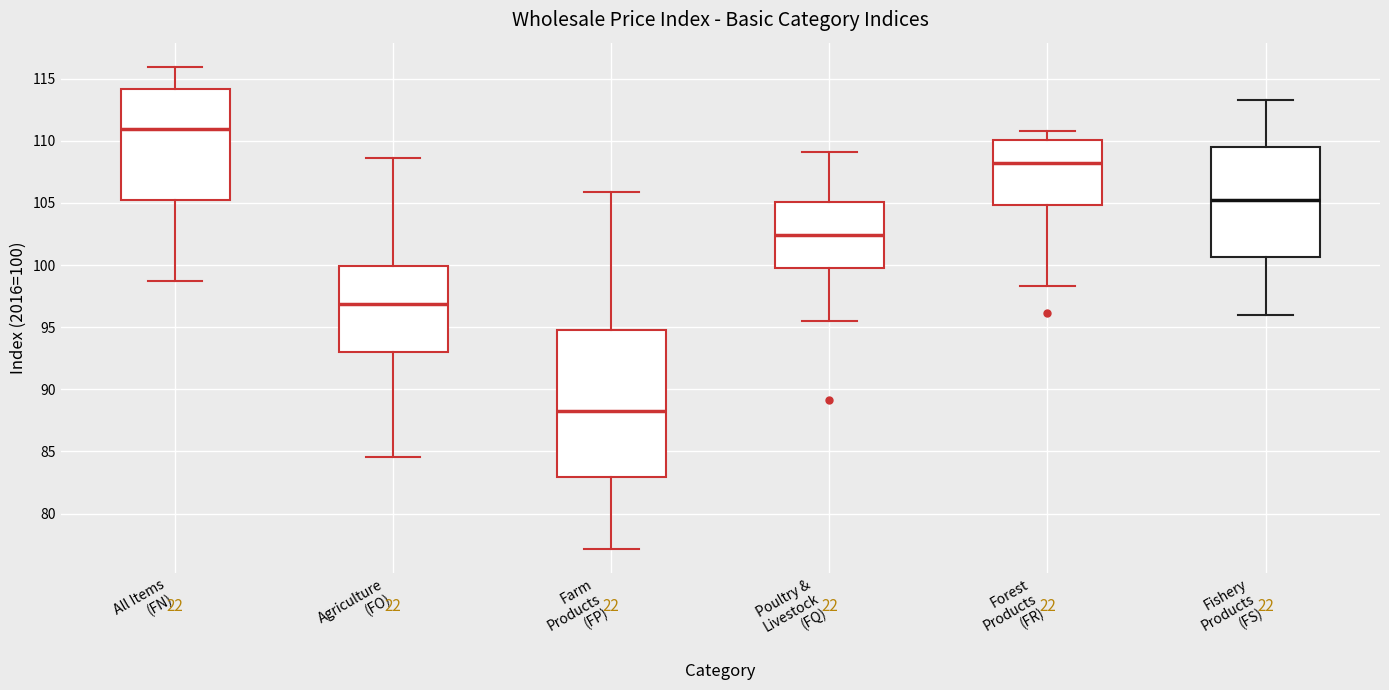

Which box has the lowest median line?

Farm Products (FP)